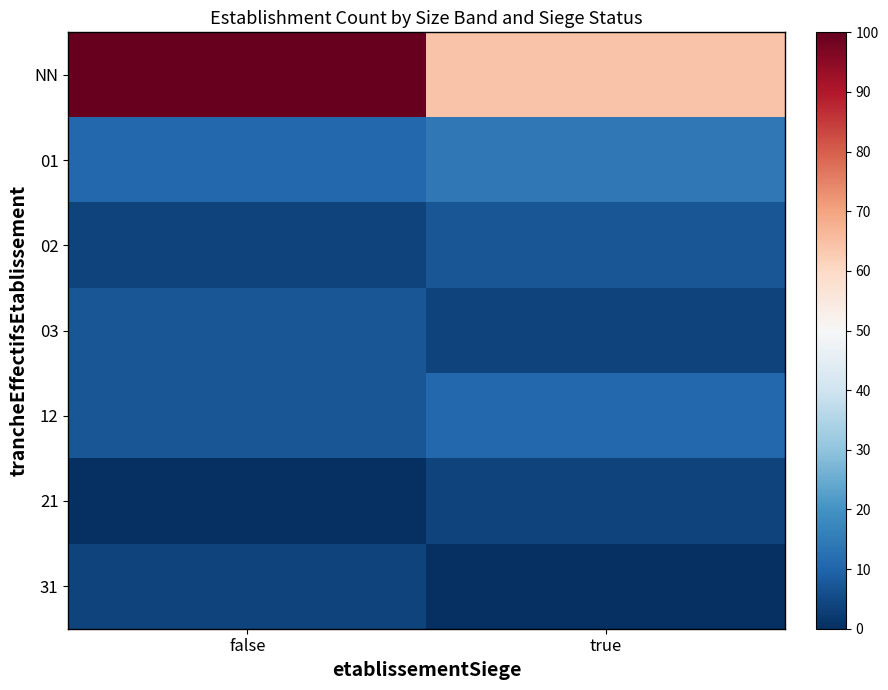

Reading left to right, what are all the values shown in this chart?

NN: false=100.0	true=64.3
01: false=10.7	true=14.3
02: false=3.6	true=7.1
03: false=7.1	true=3.6
12: false=7.1	true=10.7
21: false=0.0	true=3.6
31: false=3.6	true=0.0